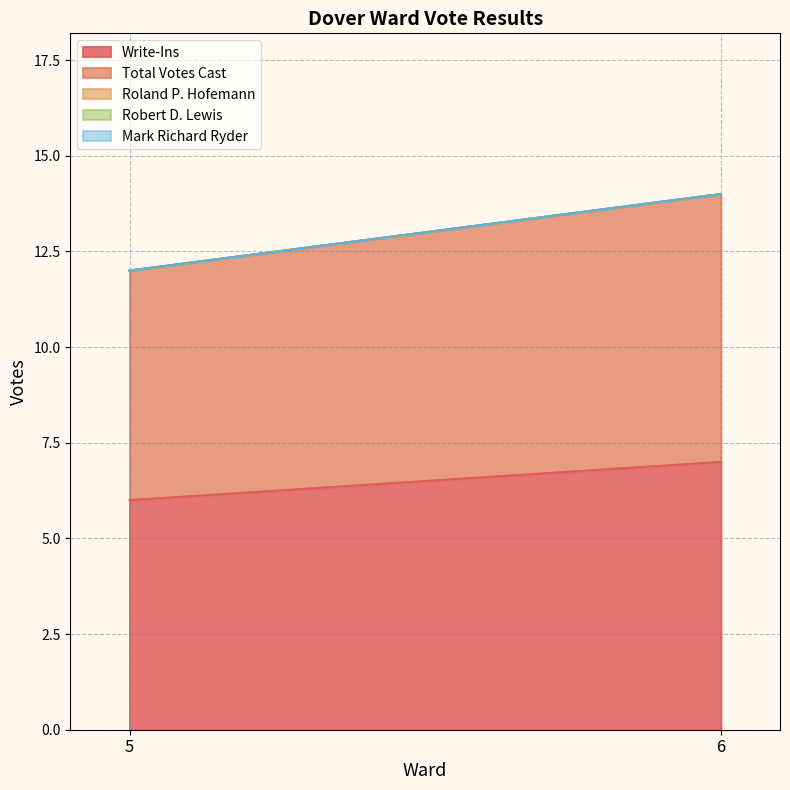

Which series has the largest total across all categories?

Write-Ins